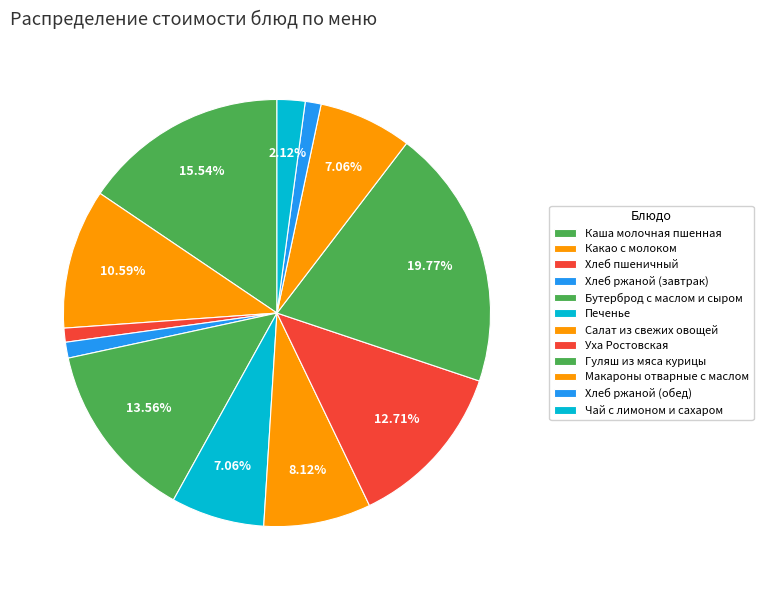

How many slices are in this pie chart?

12